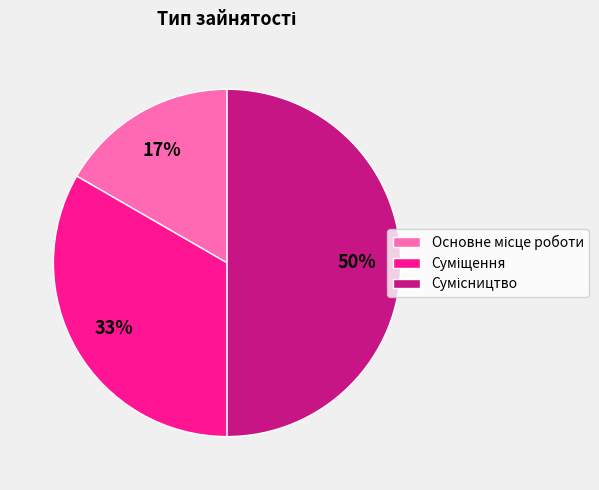

To the nearest percent, what is the difference between the largest and smallest slice percentages?

33%